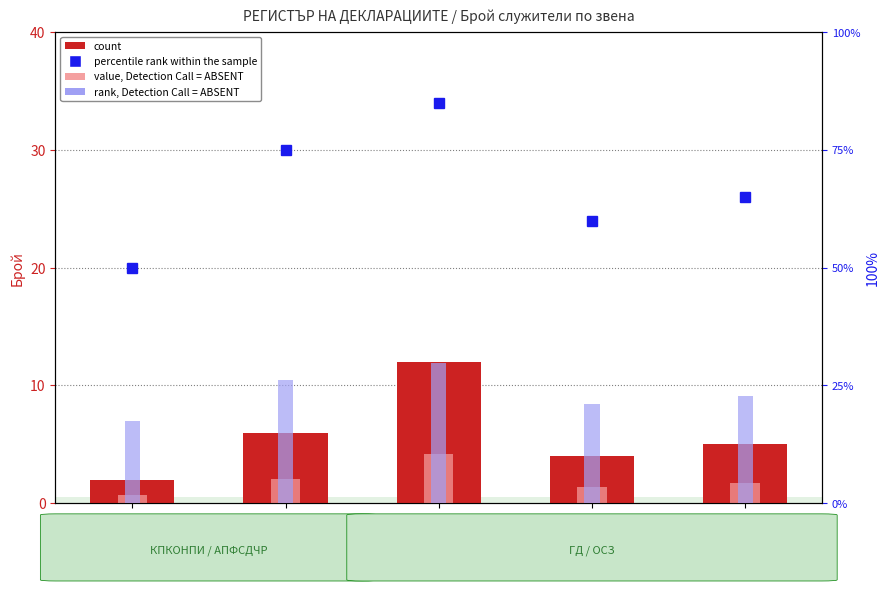

Is it true that count equals 8.6 at ОСЗ Исперих?

False